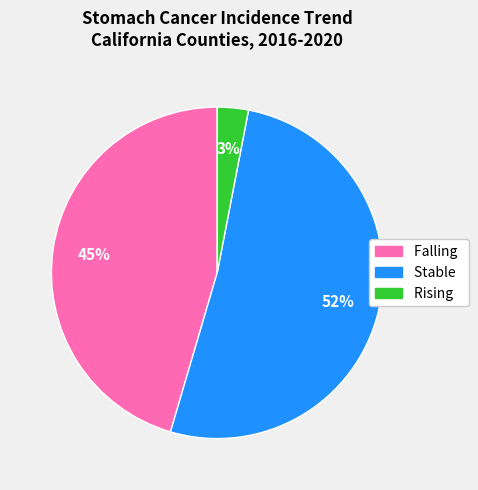

Which has a higher value, Rising or Falling?

Falling